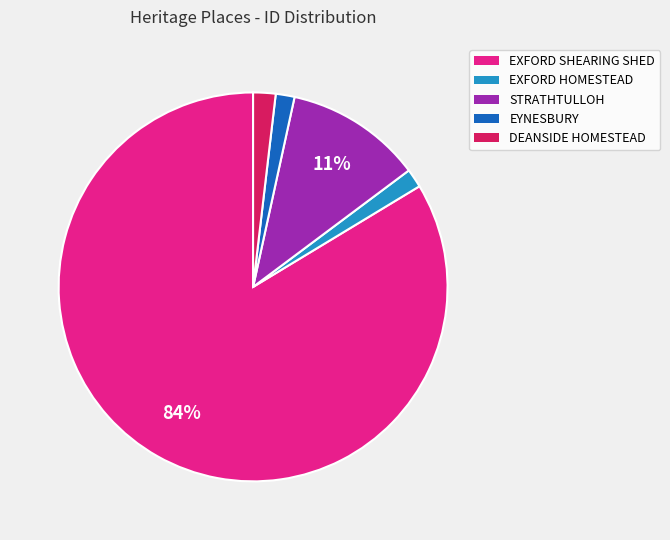

How many slices are in this pie chart?

5